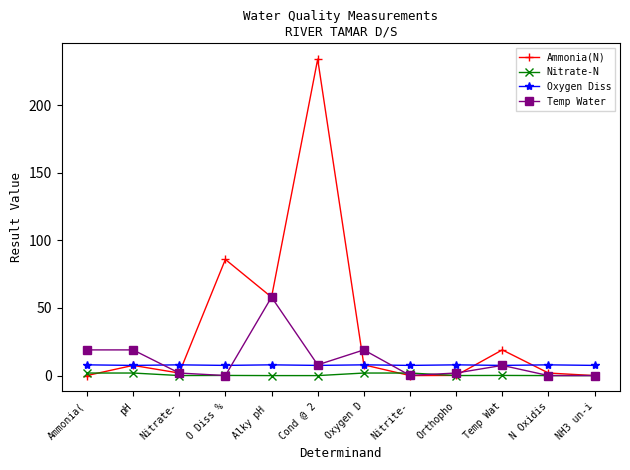

Where is the first local maximum for Ammonia(N)?

pH